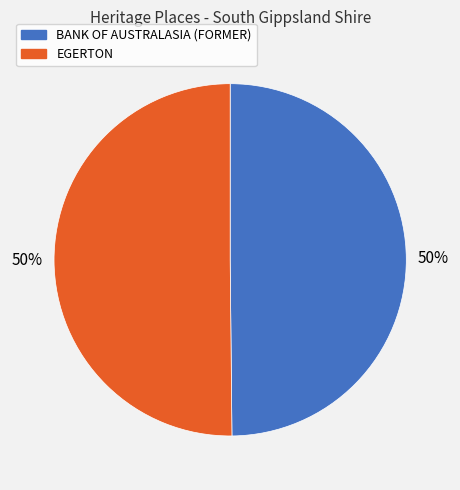

Count the number of slices in the pie.

2